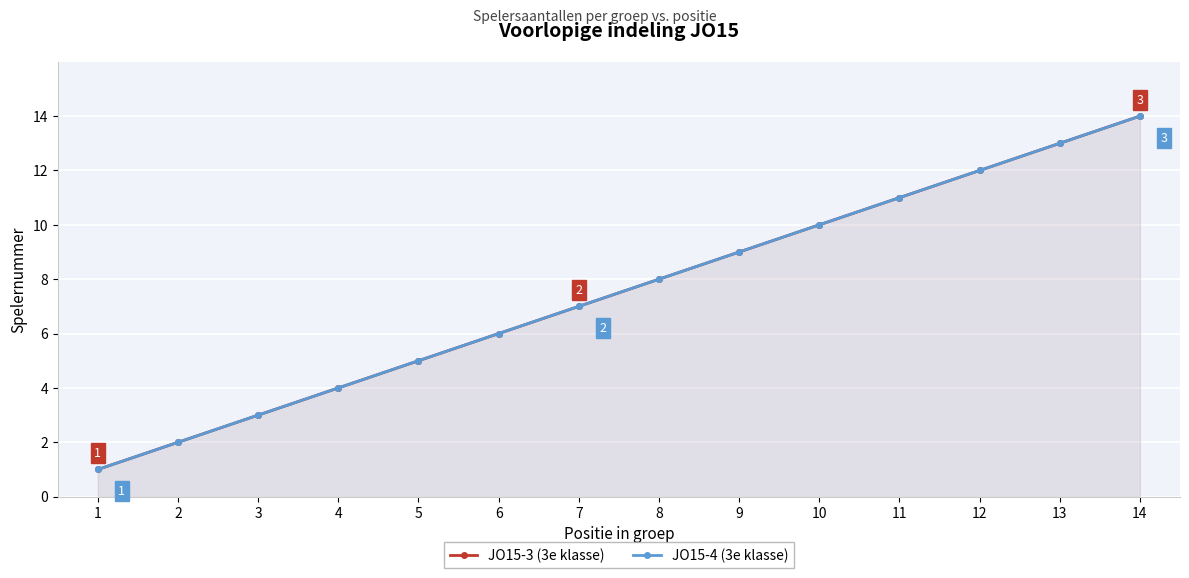

Which category has the highest value across all series?

14